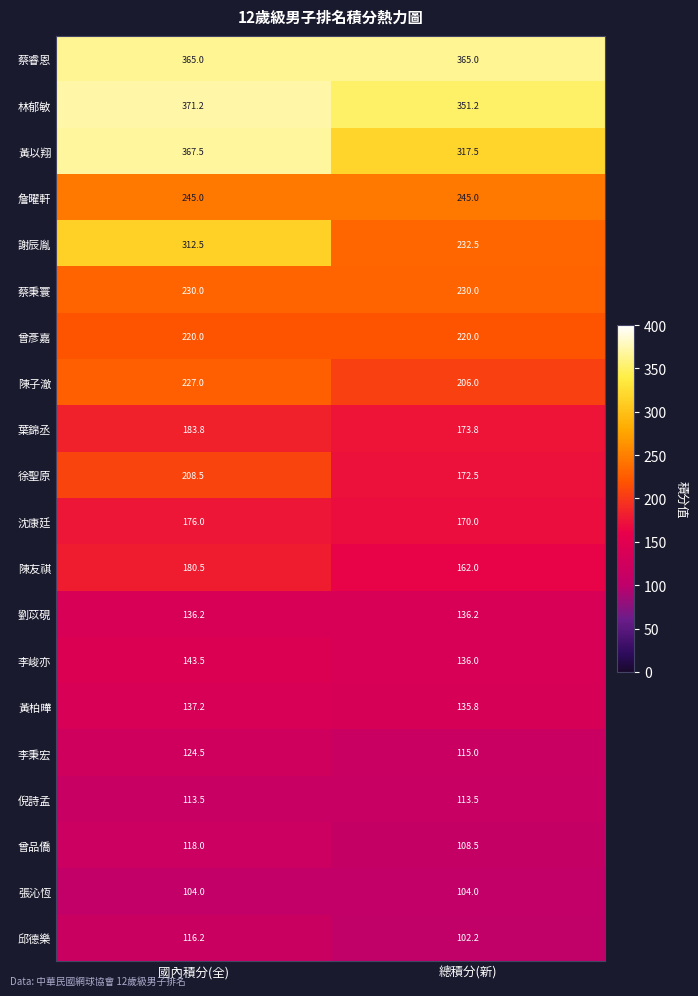

Is the value of 黃以翔 at 總積分(新) greater than the value of 劉苡硯 at 總積分(新)?

Yes